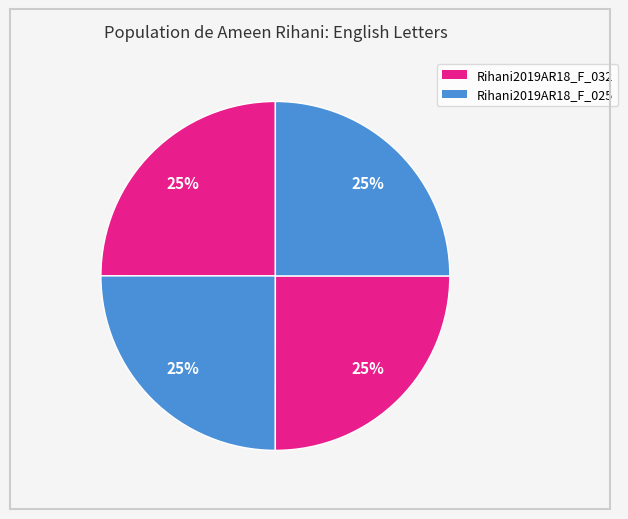

How many segments does this pie chart have?

4